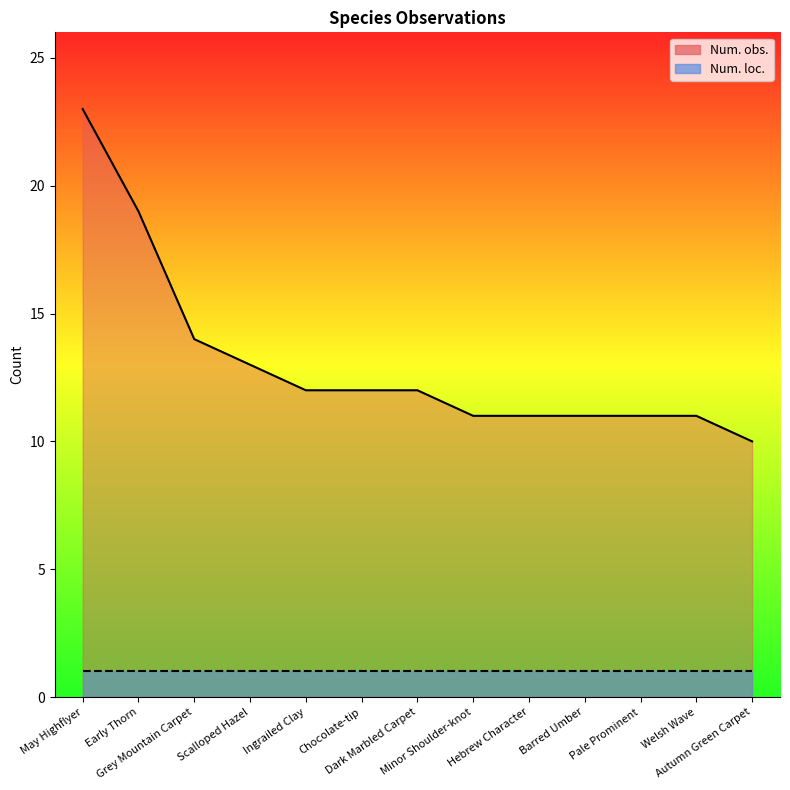

What is the smallest value displayed?

10